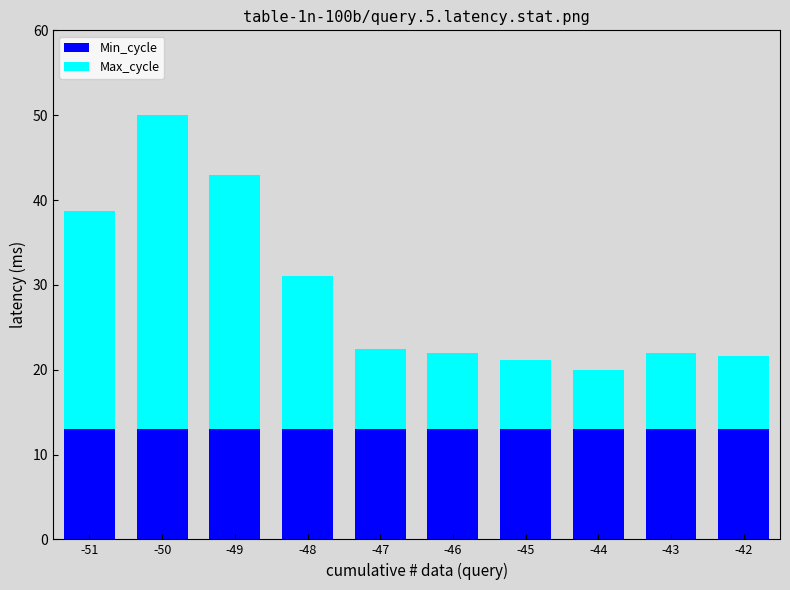

Reading left to right, what are the values for Min_cycle?

13.0	13.0	13.0	13.0	13.0	13.0	13.0	13.0	13.0	13.0